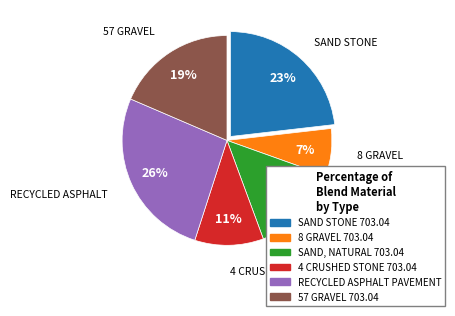

Count the number of slices in the pie.

6